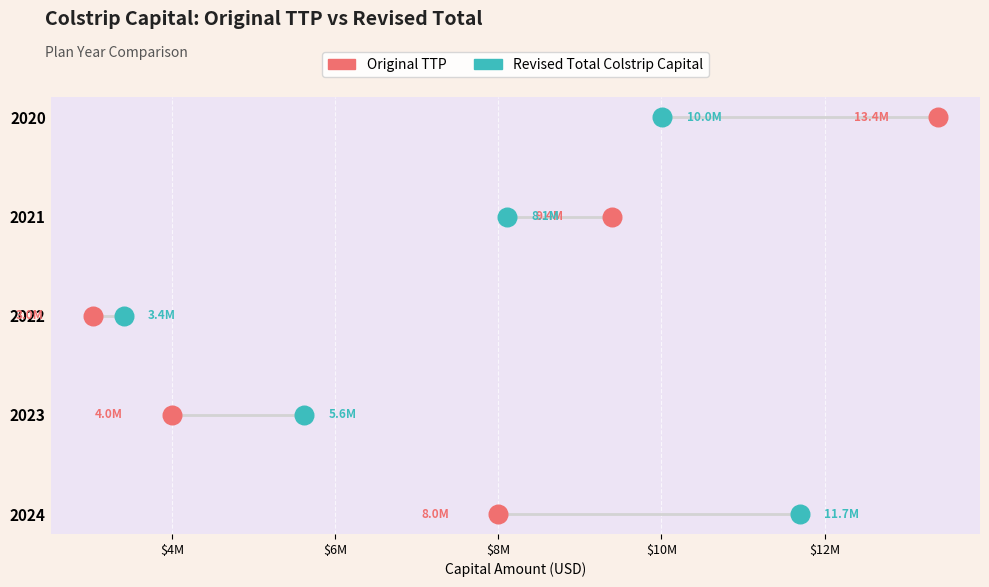

What are all the series names shown in the legend?

Original TTP, Revised Total Colstrip Capital